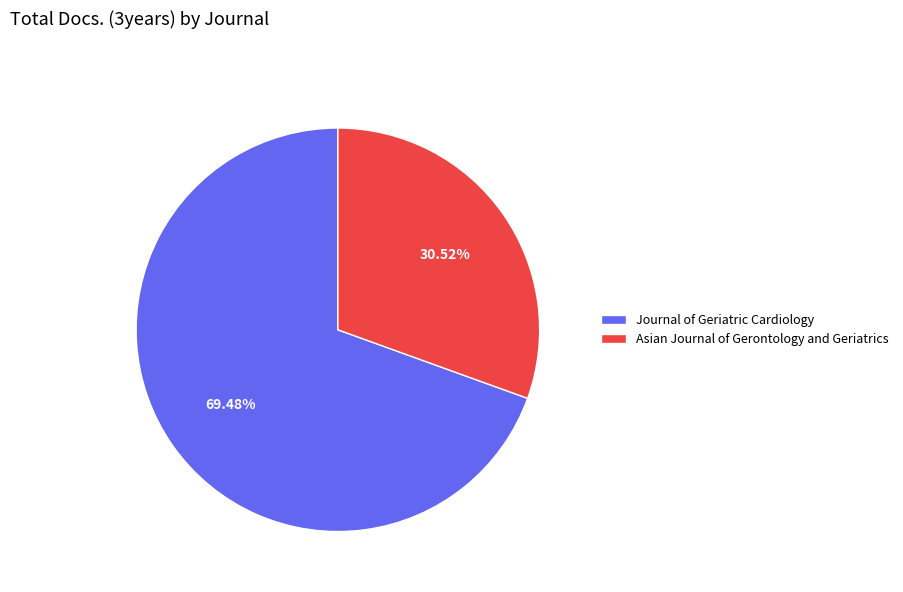

Does Journal of Geriatric Cardiology represent more than half of the total?

Yes